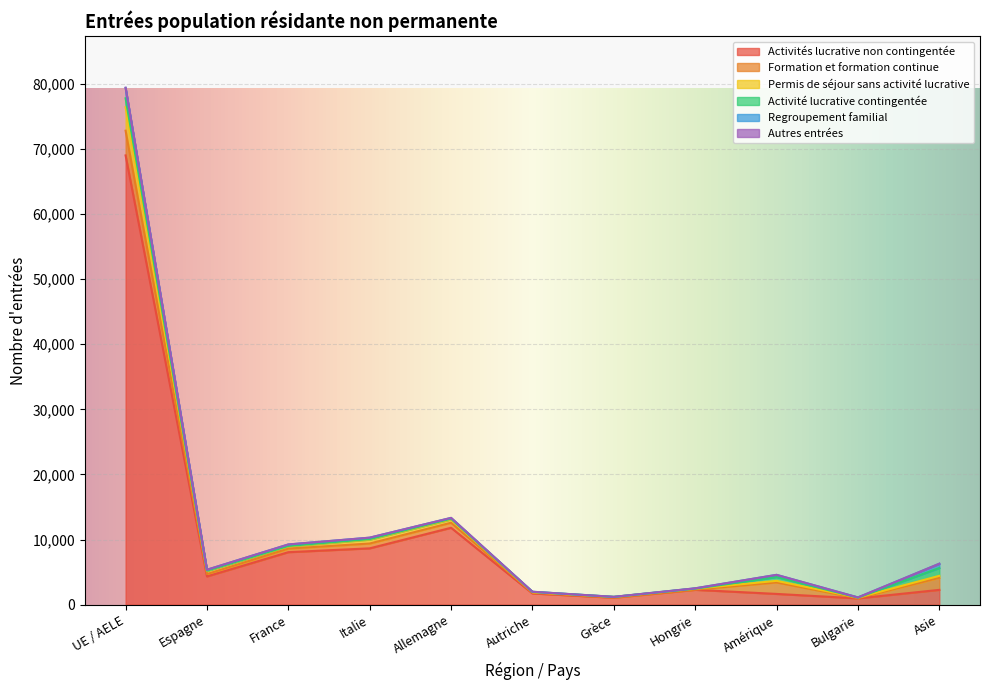

Which series has the widest spread of values?

Activités lucrative non contingentée